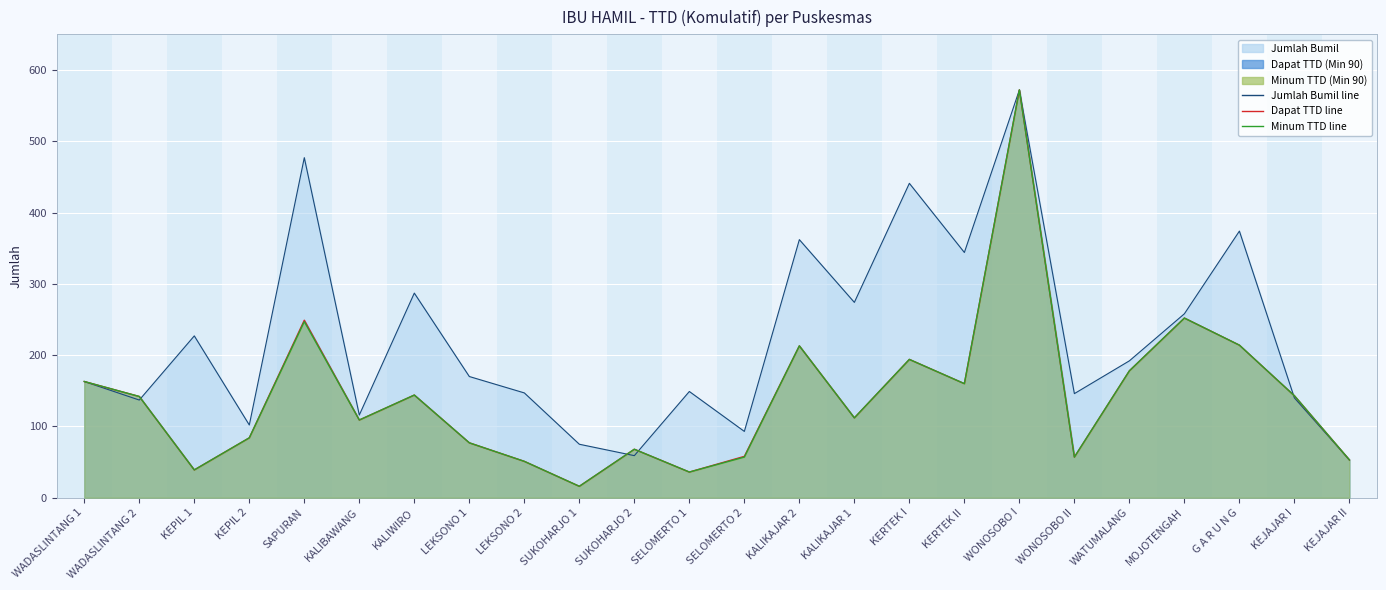

What is the greatest value displayed?

572